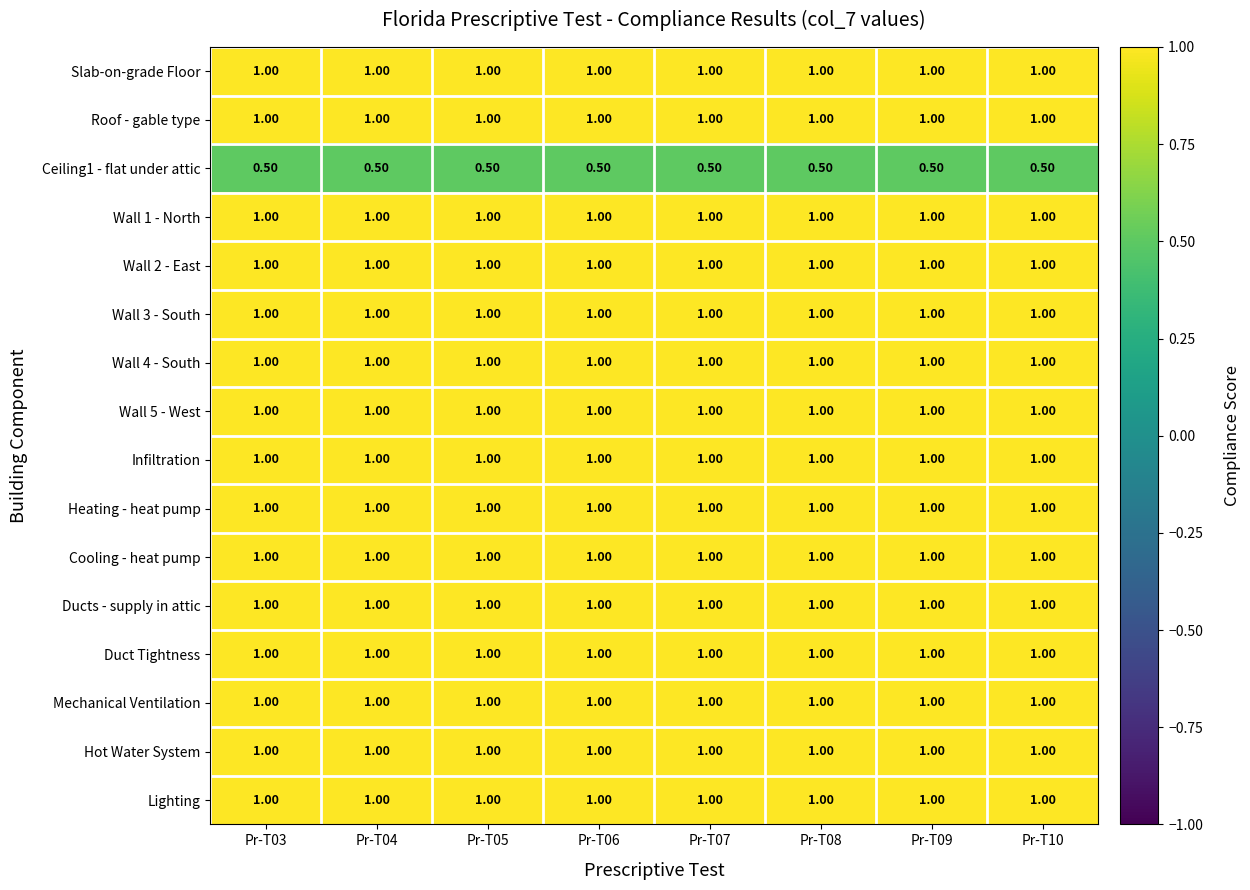

At how many categories does at least one series exceed 0?

8